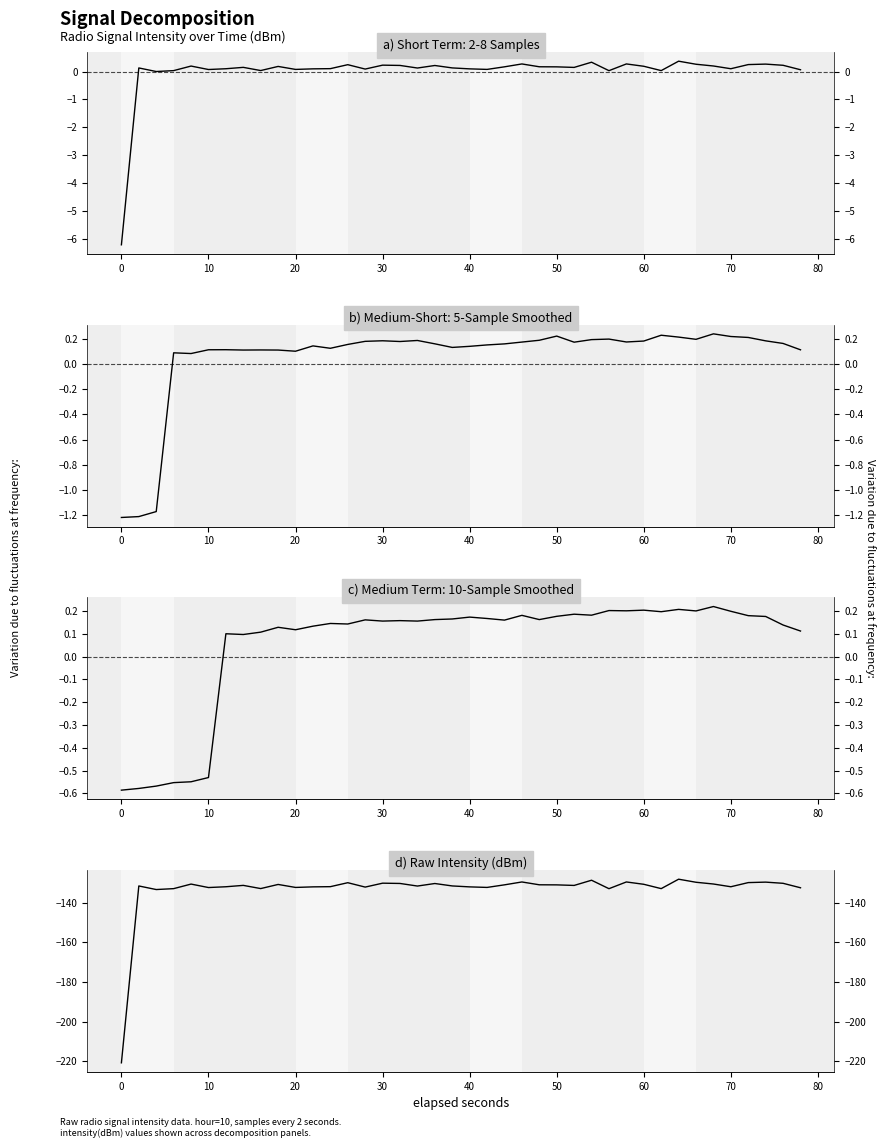

True or false: the data has more than 0 interior local peaks.

True